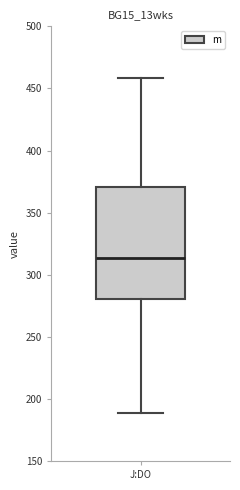

Read this box plot against the y-axis: the position of the median line, the range covered by the box, and the ends of both whiskers. The values are not printed on the chart, so give them approximately, as read against the axis.

median 315, box 280 to 370, whiskers 190 to 460